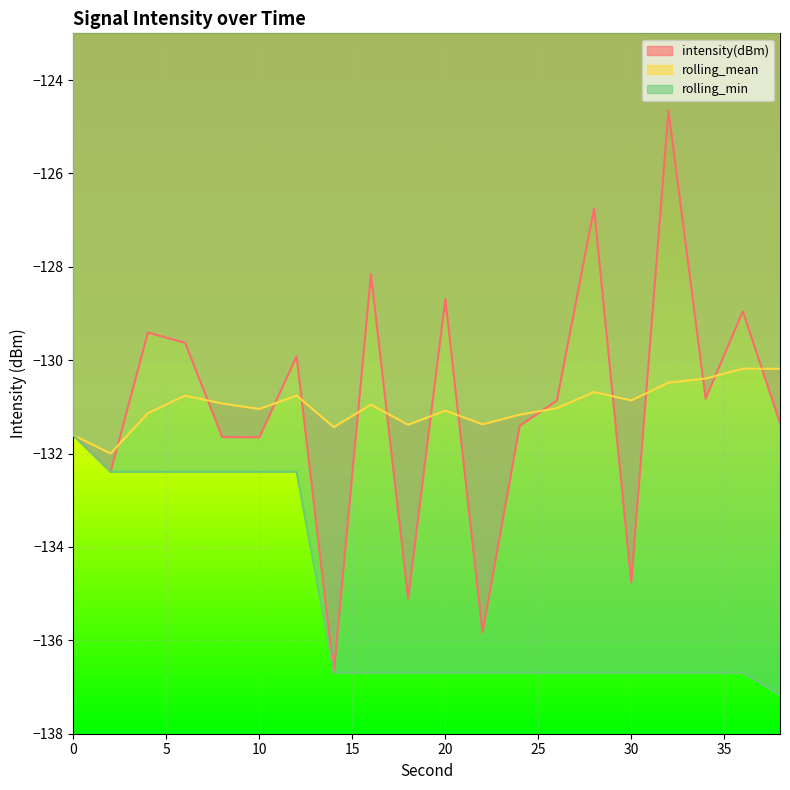

Where is the first local minimum for intensity(dBm)?

2